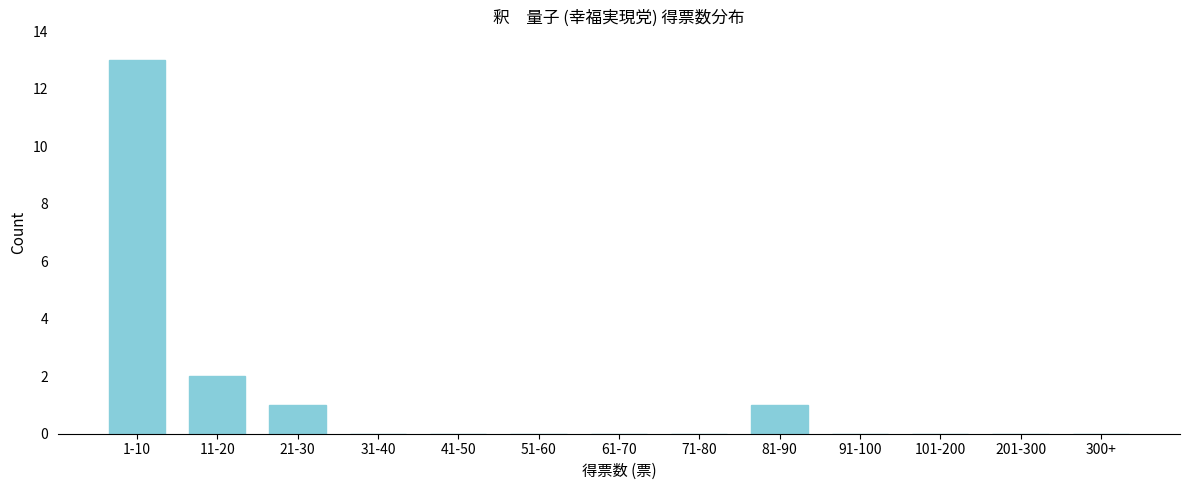

Reading right to left, extract all data points from this chart.

300+=0	201-300=0	101-200=0	91-100=0	81-90=1	71-80=0	61-70=0	51-60=0	41-50=0	31-40=0	21-30=1	11-20=2	1-10=13